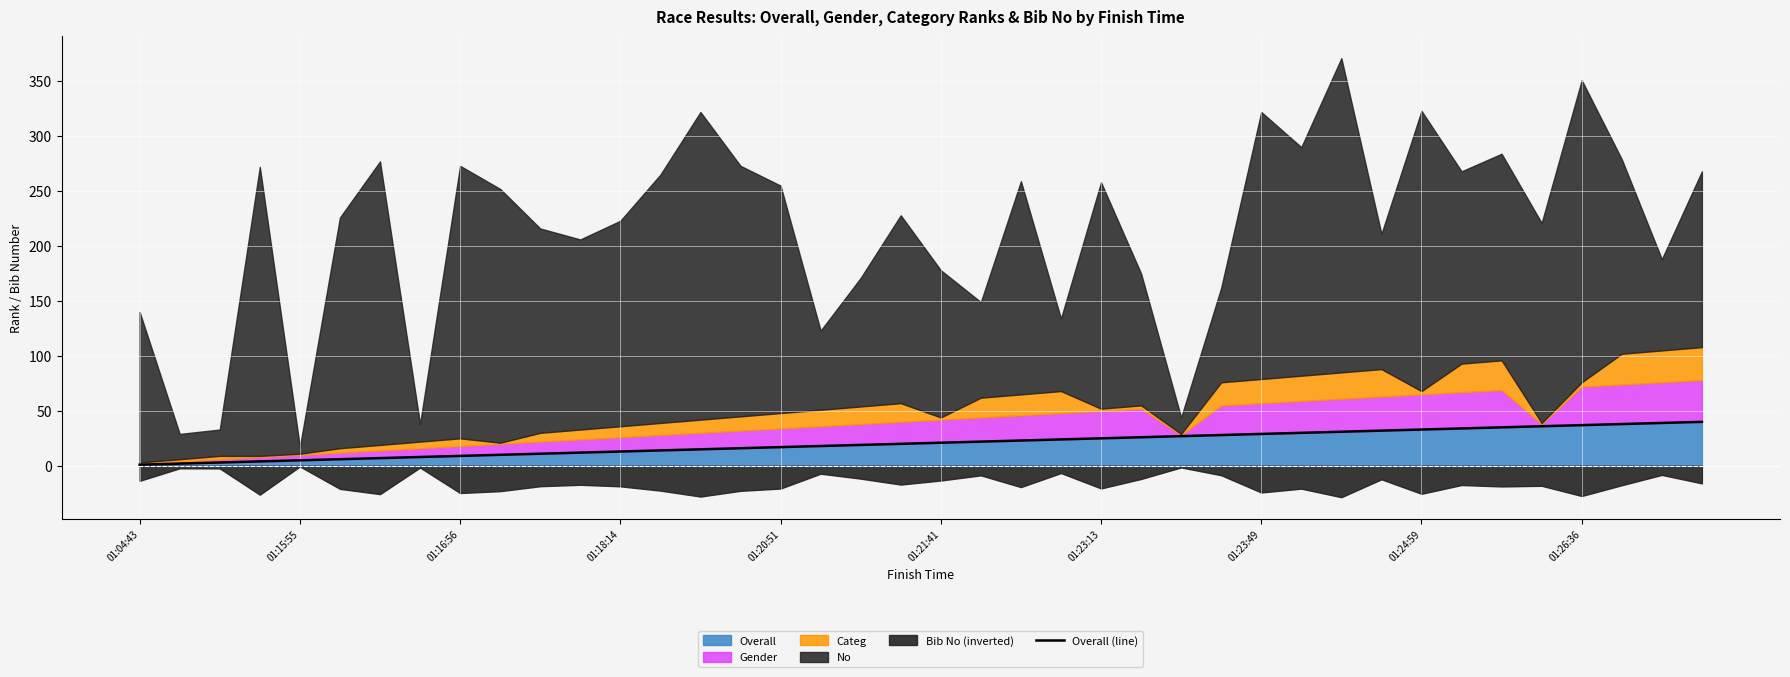

What is the highest value of the Overall series?

40